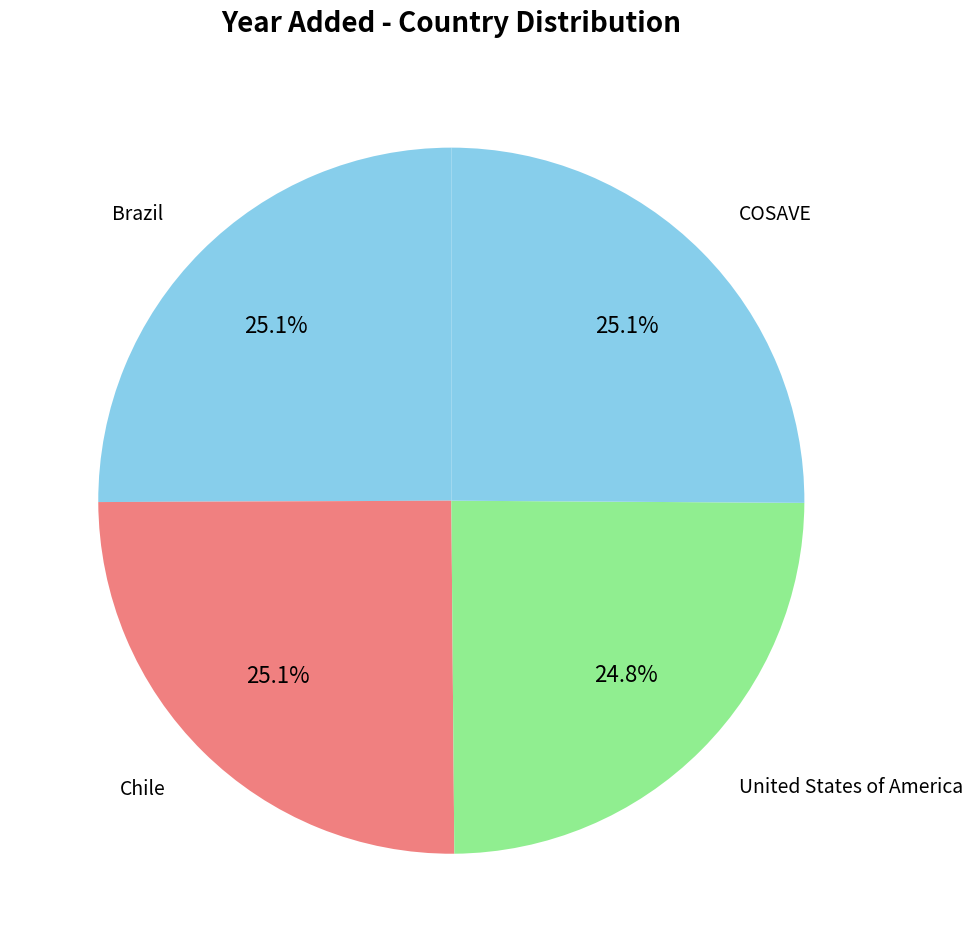

Count the number of slices in the pie.

4